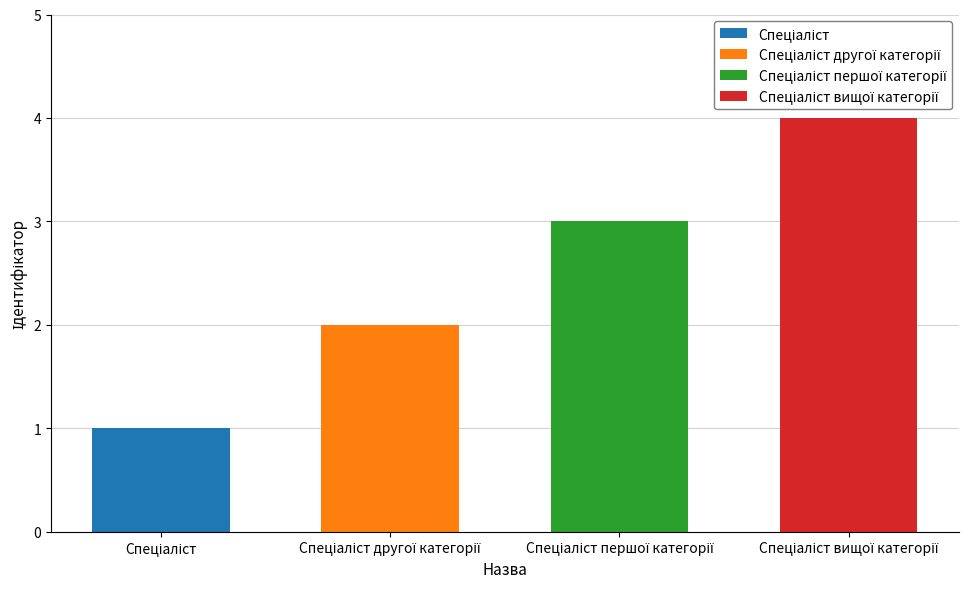

Between Спеціаліст and Спеціаліст першої категорії, which is larger?

Спеціаліст першої категорії